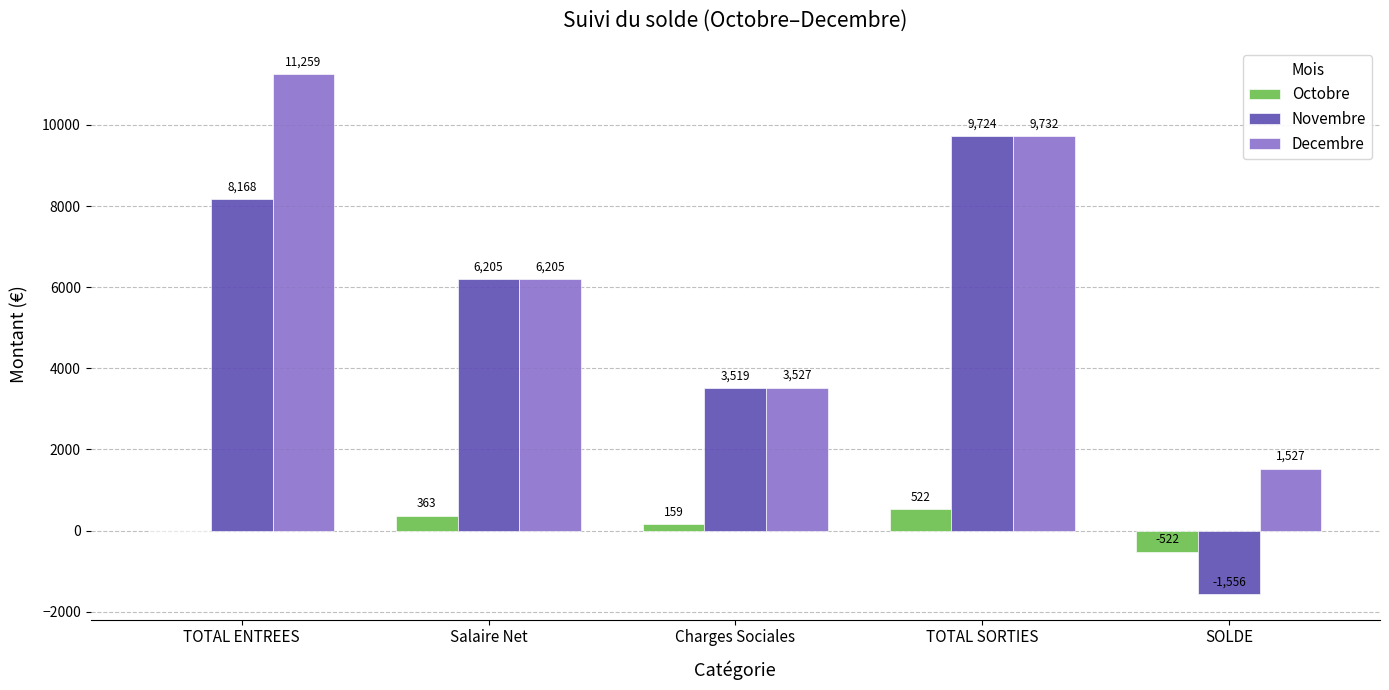

What are all the series names shown in the legend?

Octobre, Novembre, Decembre